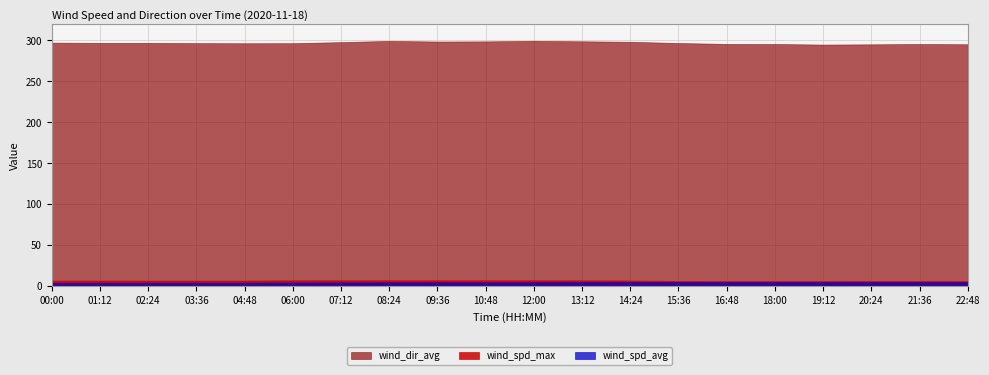

What are all the series names shown in the legend?

wind_dir_avg, wind_spd_max, wind_spd_avg